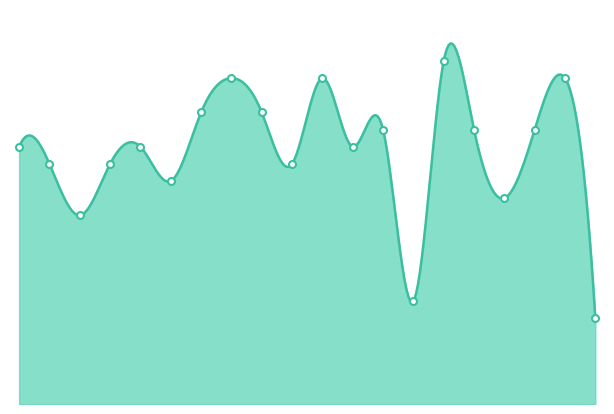

List the labels in order of value, largest first.

2227110125, 2227110109, 2227110114, 2227110130, 2227110108, 2227110112, 2227110121, 2227110126, 2227110128, 2227110101, 2227110106, 2227110118, 2227110102, 2227110104, 2227110113, 2227110107, 2227110127, 2227110103, 2227110124, 2229150123